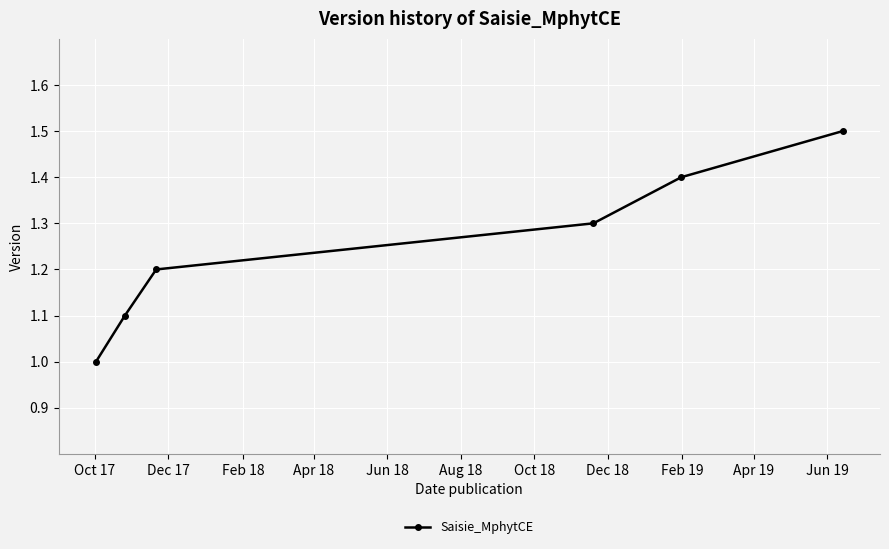

What is the greatest value displayed?

1.5